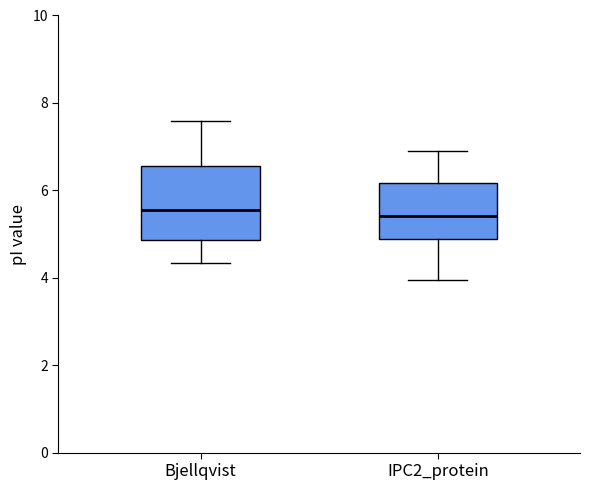

Reading left to right, read every box against the y-axis: the position of its median line, the range the box covers, and the ends of its whiskers. The values are not printed on the chart, so give them approximately, as read against the axis.

Bjellqvist: median 5.6, box 4.8 to 6.6, whiskers 4.4 to 7.6
IPC2_protein: median 5.4, box 4.8 to 6.2, whiskers 4.0 to 6.8